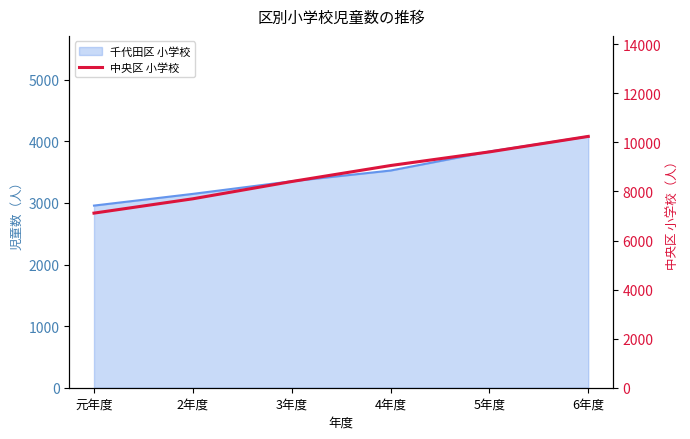

What is the label of the 6th point from the right?

元年度